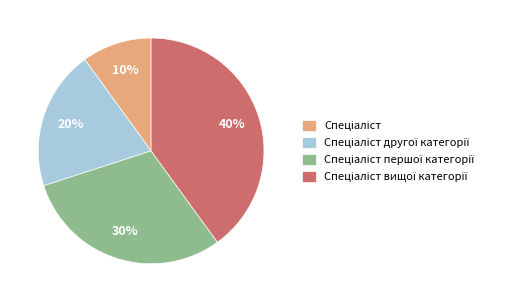

Is there any slice that represents more than half of the pie?

No